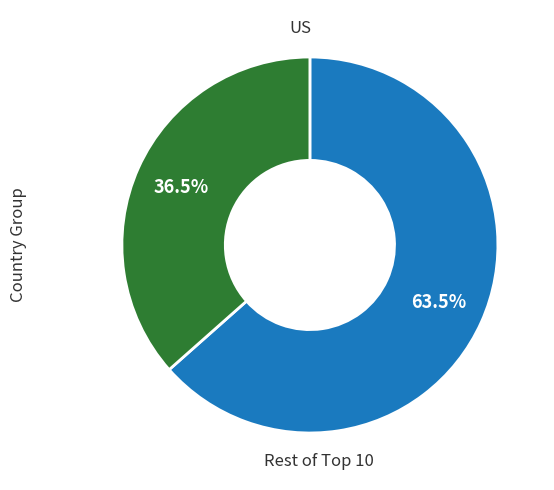

Is there a majority slice in this chart?

Yes